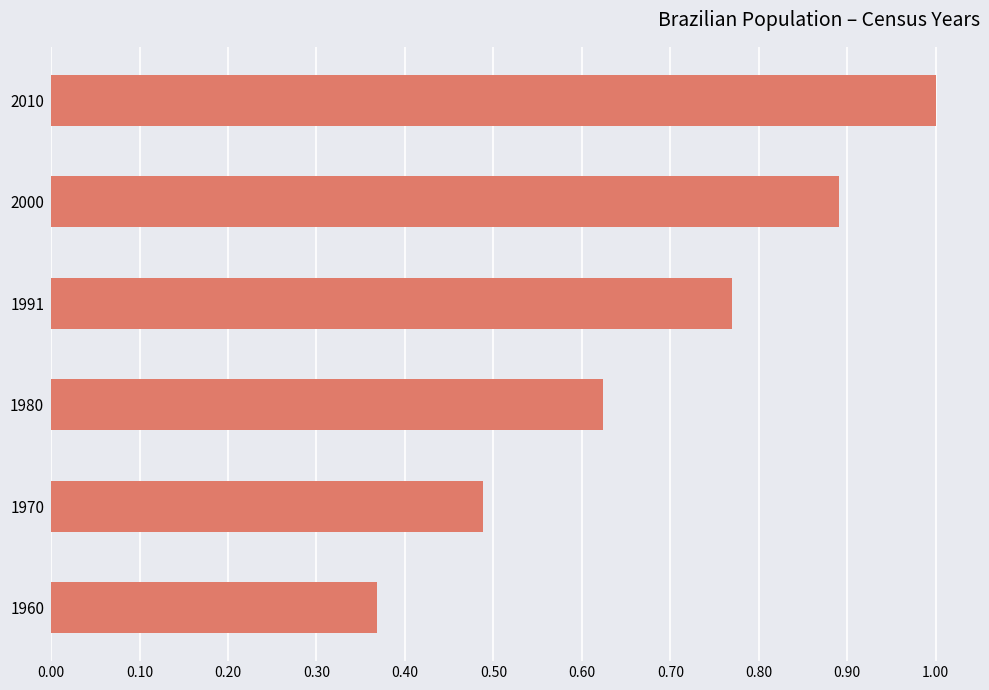

What is the sum of all values?

4.1